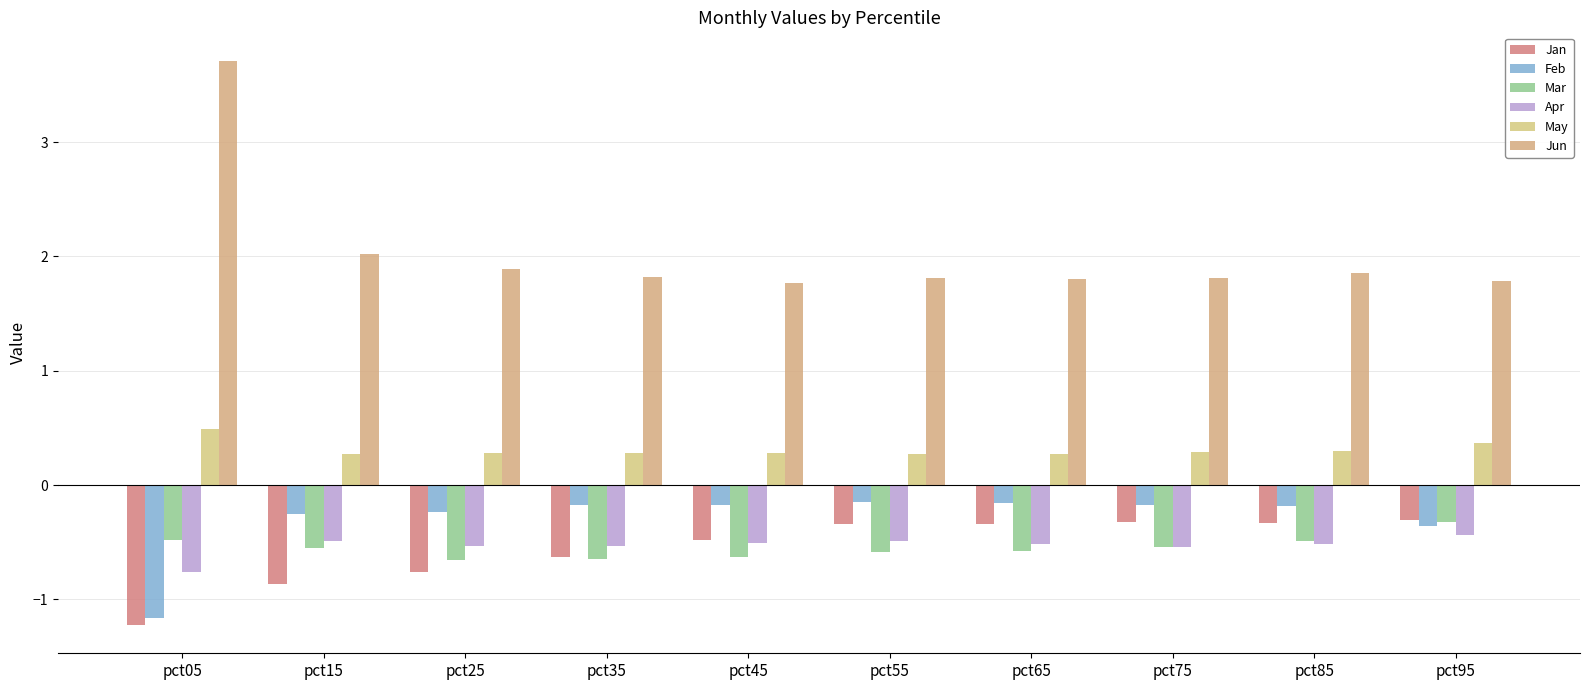

The Jun series shows 2.0 at pct15. True or false?

True